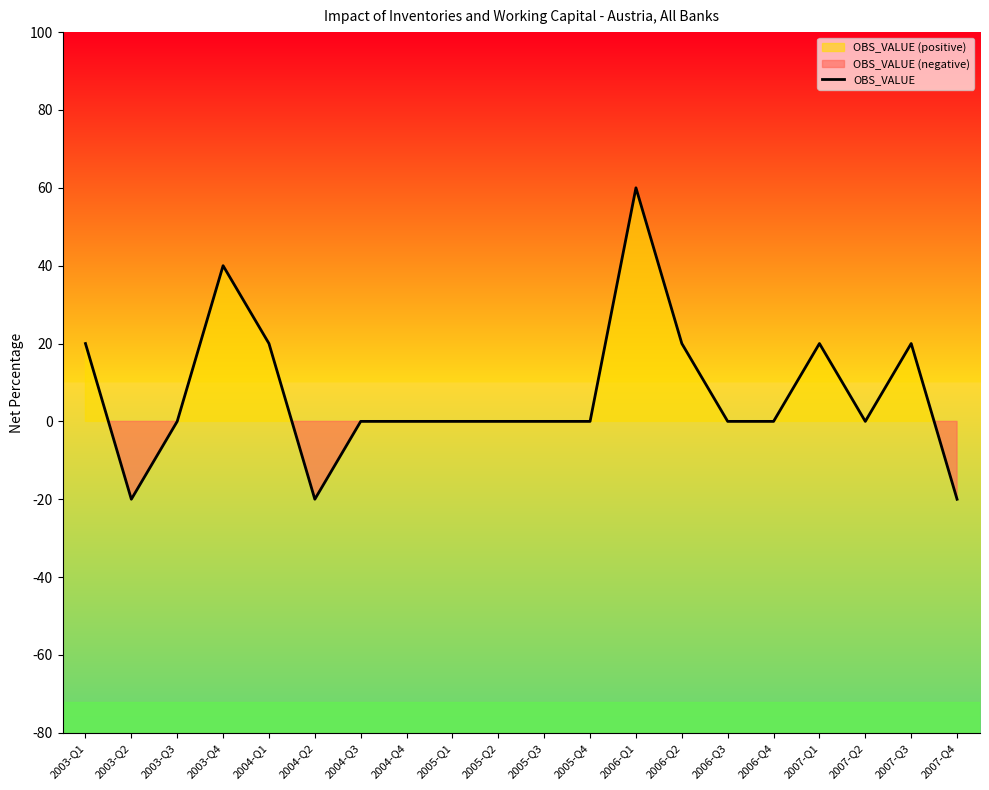

Reading left to right, transcribe all the data shown in this chart.

20	-20	0	40	20	-20	0	0	0	0	0	0	60	20	0	0	20	0	20	-20